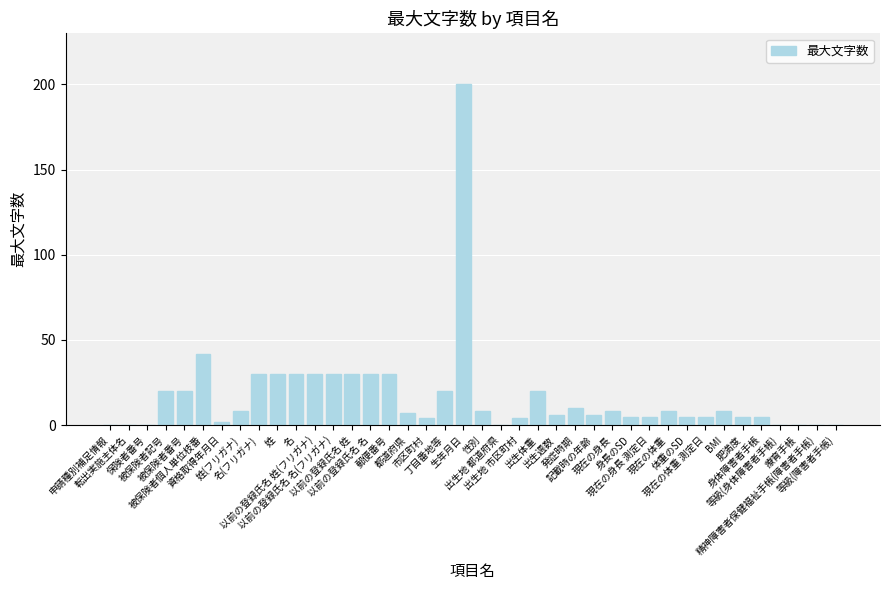

True or false: the data shows 30 at 以前の登録氏名 姓.

True